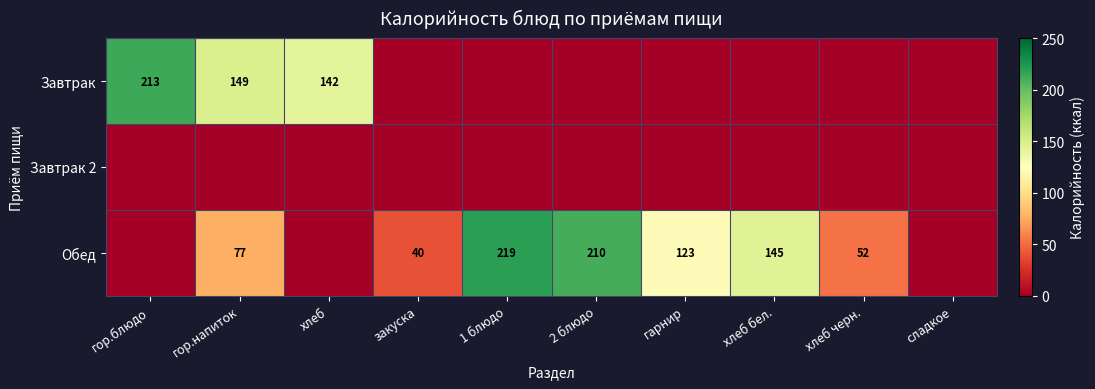

True or false: Обед has a value of 73 at гарнир.

False